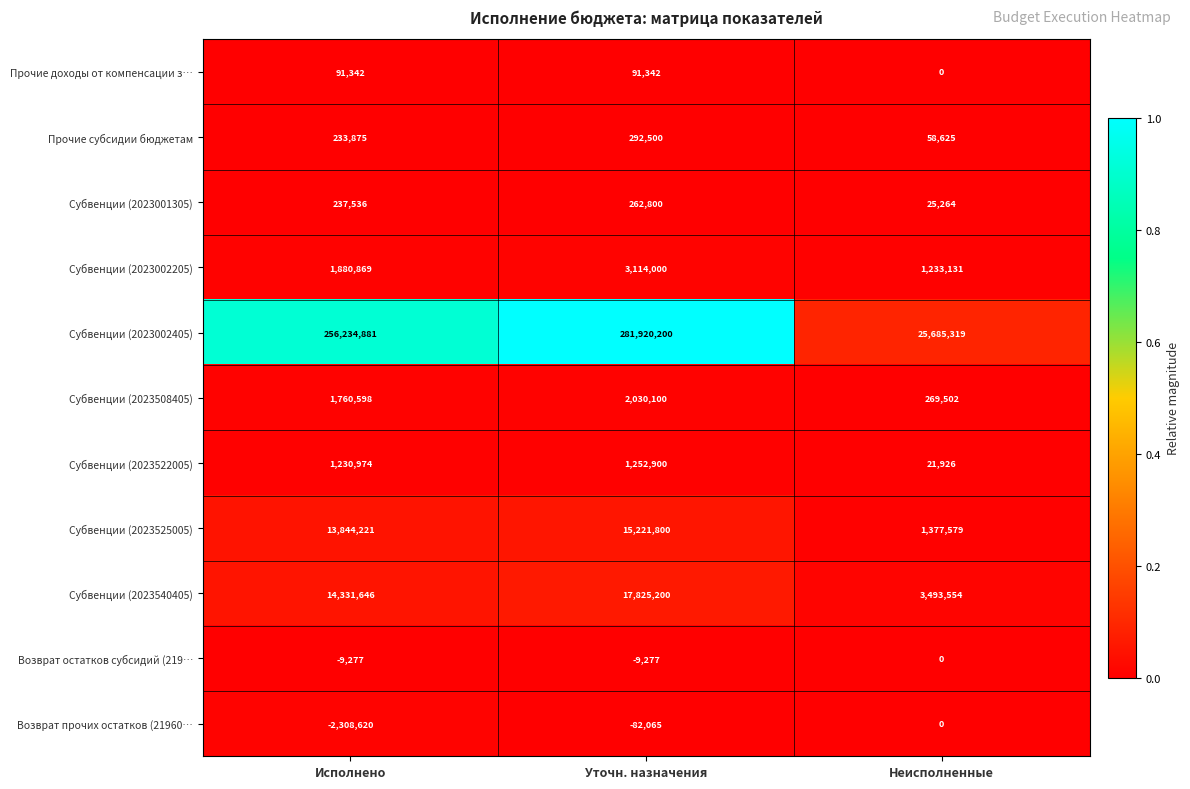

The Субвенции (2023508405) series shows 2030100 at Уточн. назначения. True or false?

True